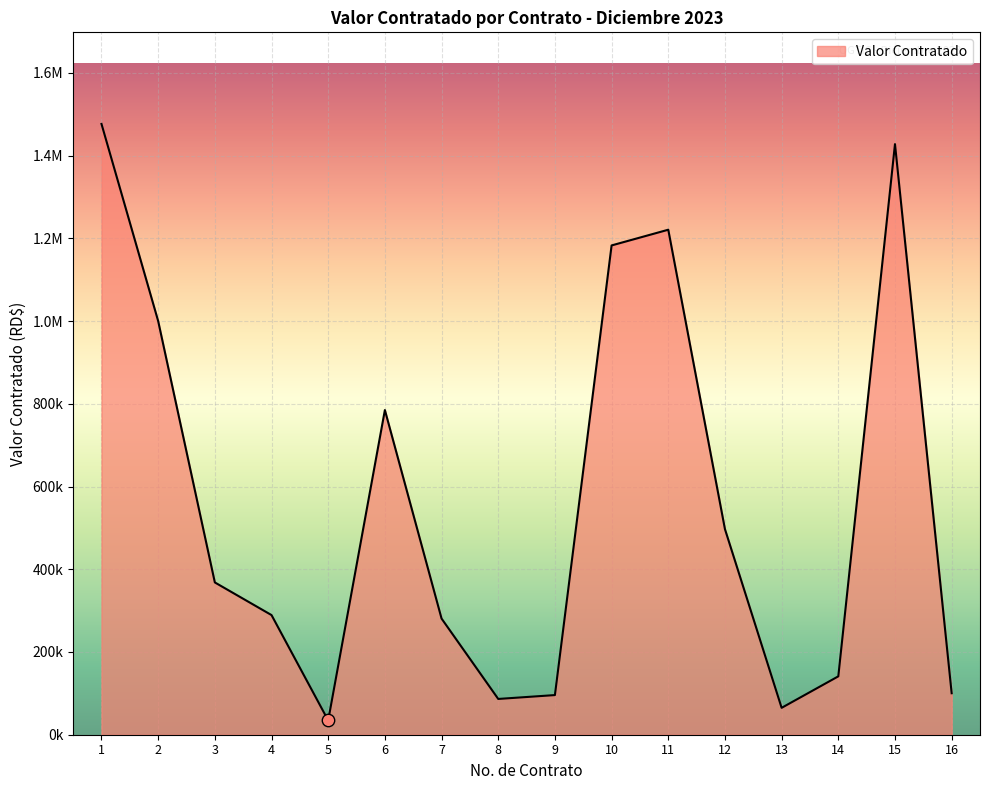

What is the change in value from 5 to 16?

+65754.3